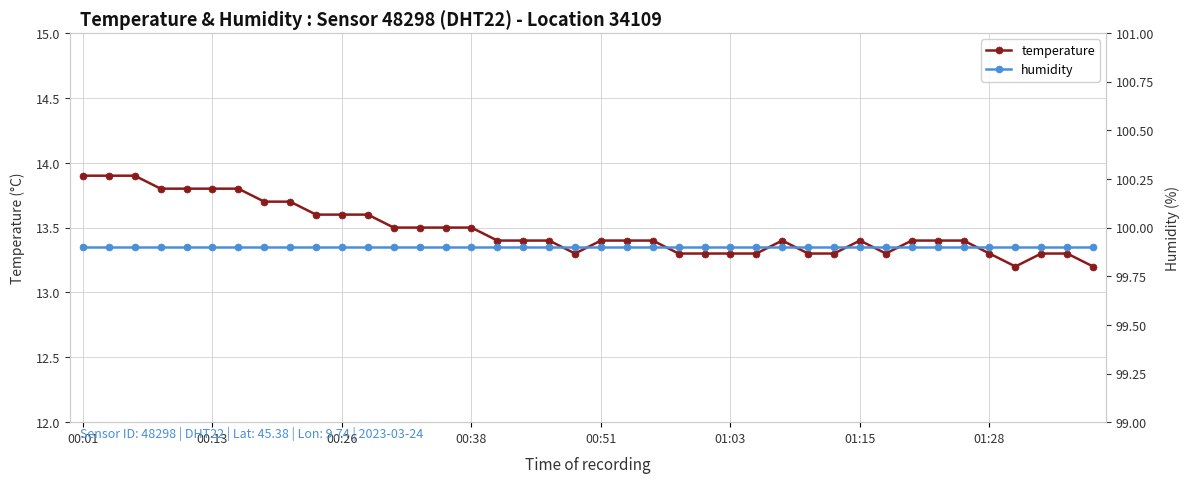

Which category has the highest value in the humidity series?

00:01